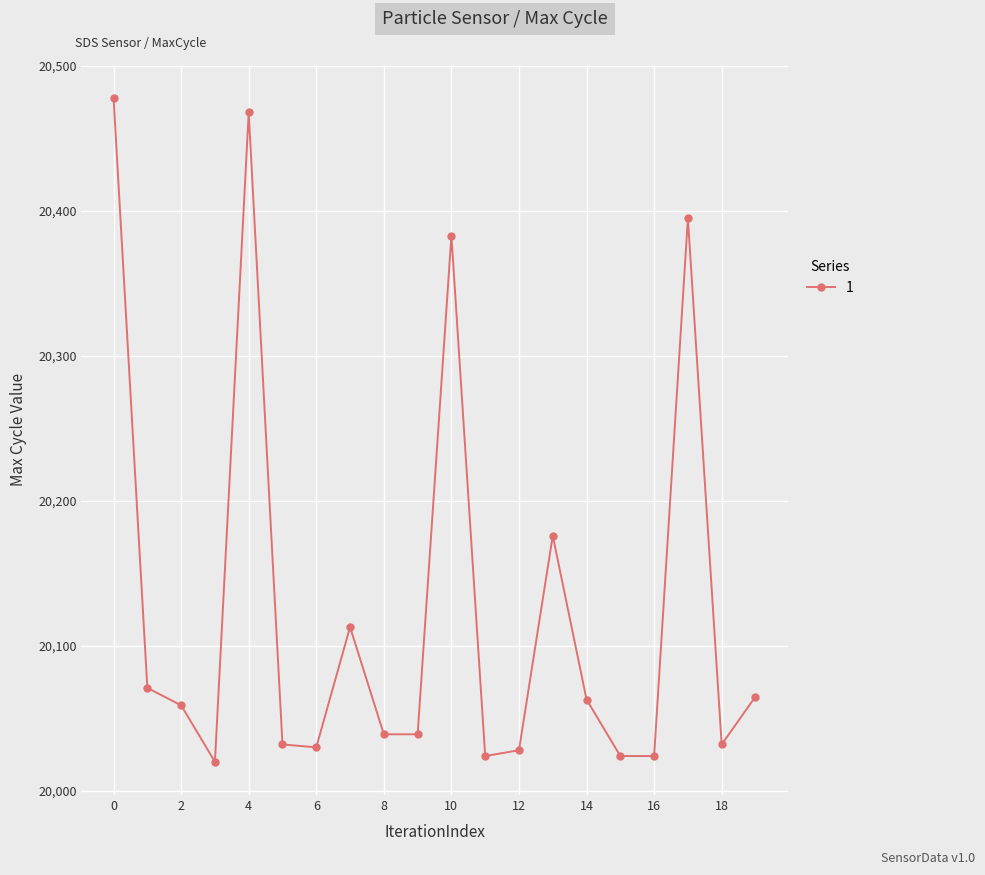

True or false: the data has more than 1 interior local peaks.

True